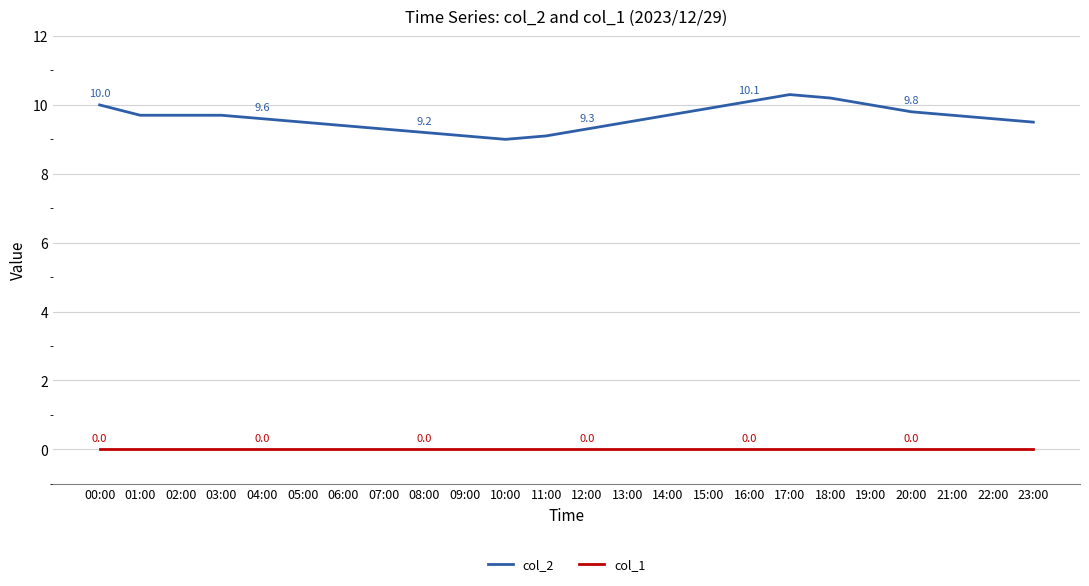

Which series has the largest total across all categories?

col_2